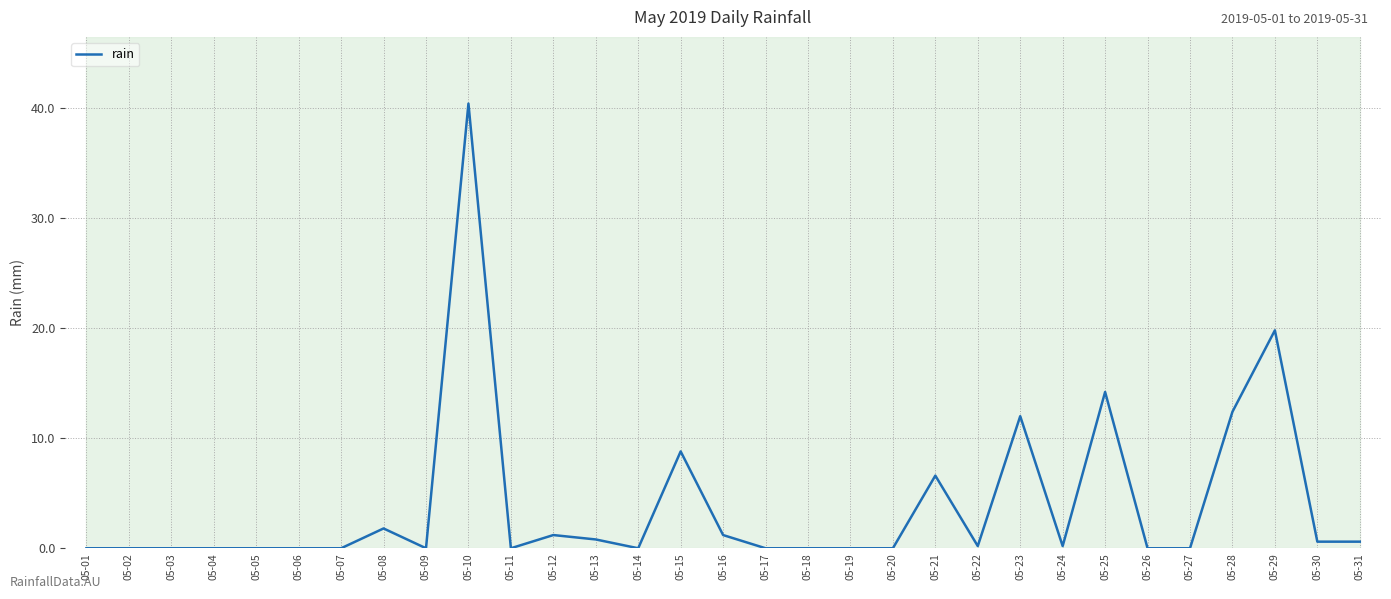

At which label is the value closest to 20?

05-29